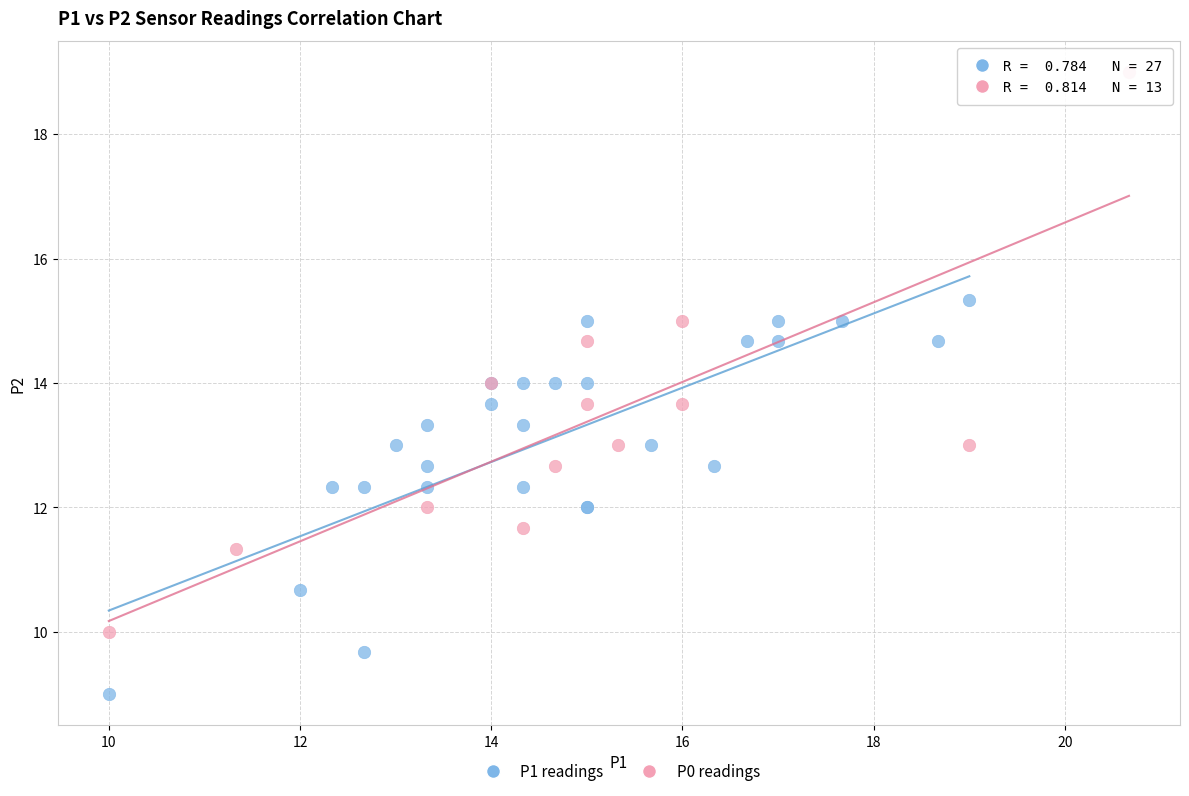

Which series contains the lowest Y value?

P1 readings